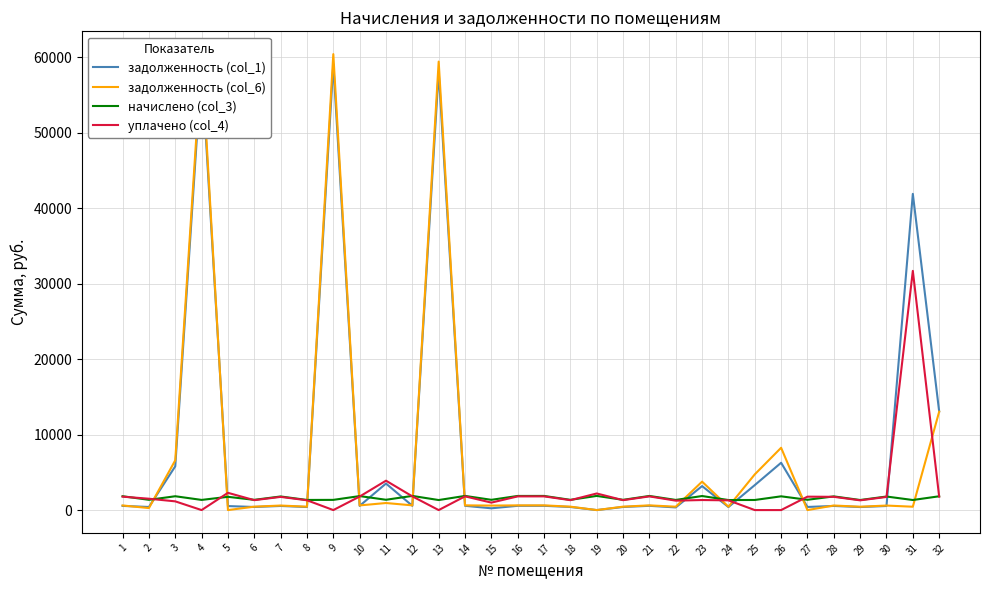

What is the maximum value for задолженность (col_1)?

59088.7